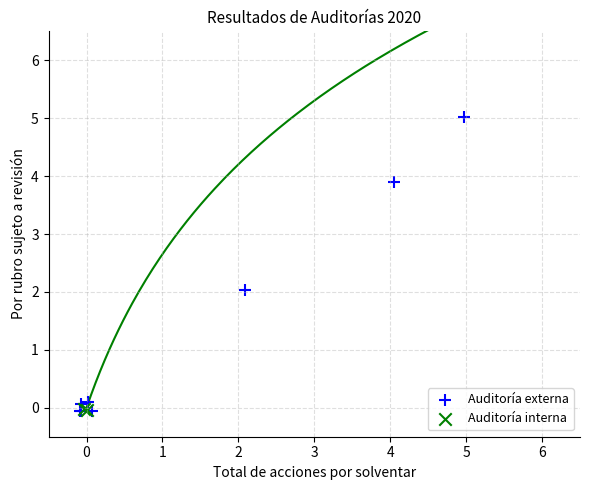

Which series has the largest Y range (max minus min)?

Auditoría externa